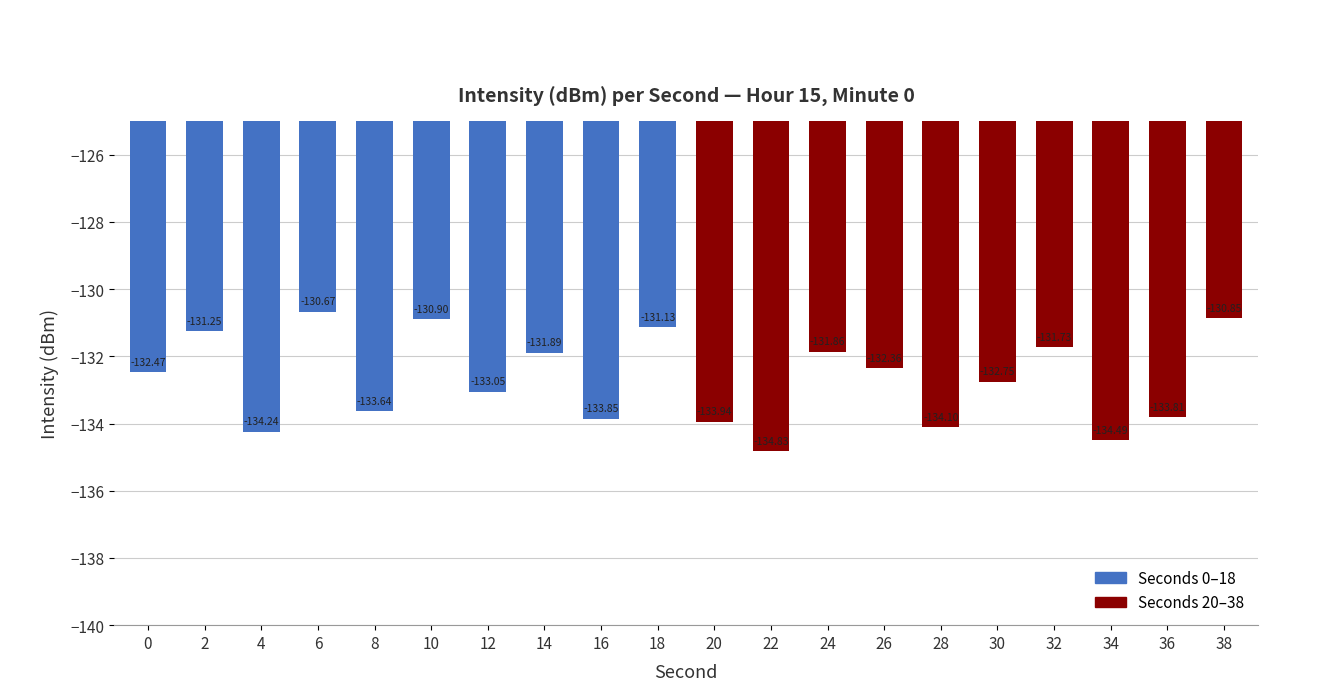

What is the change in value from 22 to 30?

+2.1